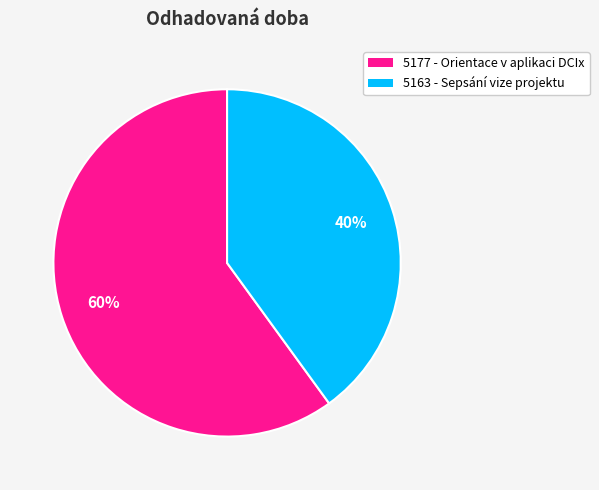

What percentage is the 5177 slice, to the nearest percent?

60%